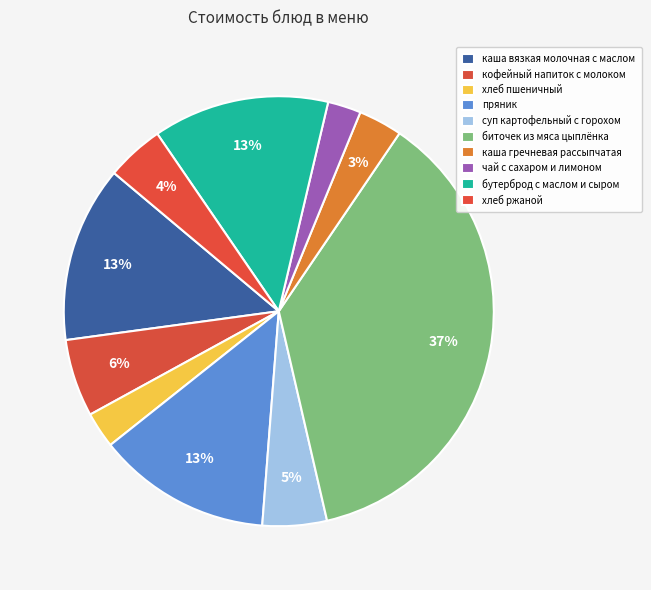

Which slice is the largest?

биточек из мяса цыплёнка